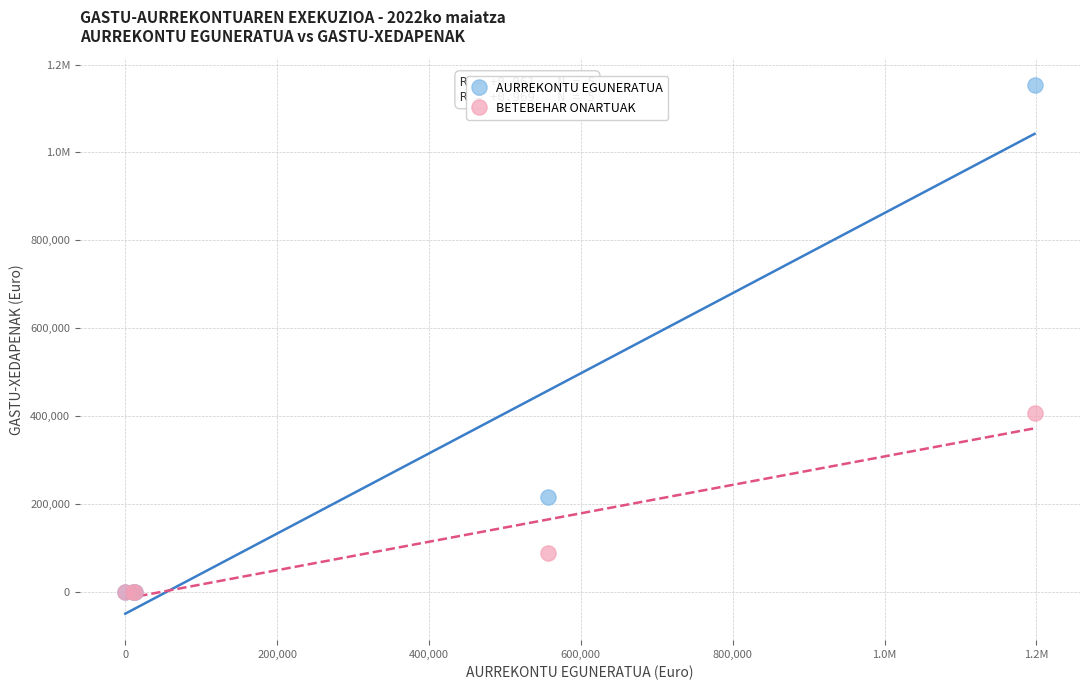

What are all the series names shown in the legend?

AURREKONTU EGUNERATUA, BETEBEHAR ONARTUAK